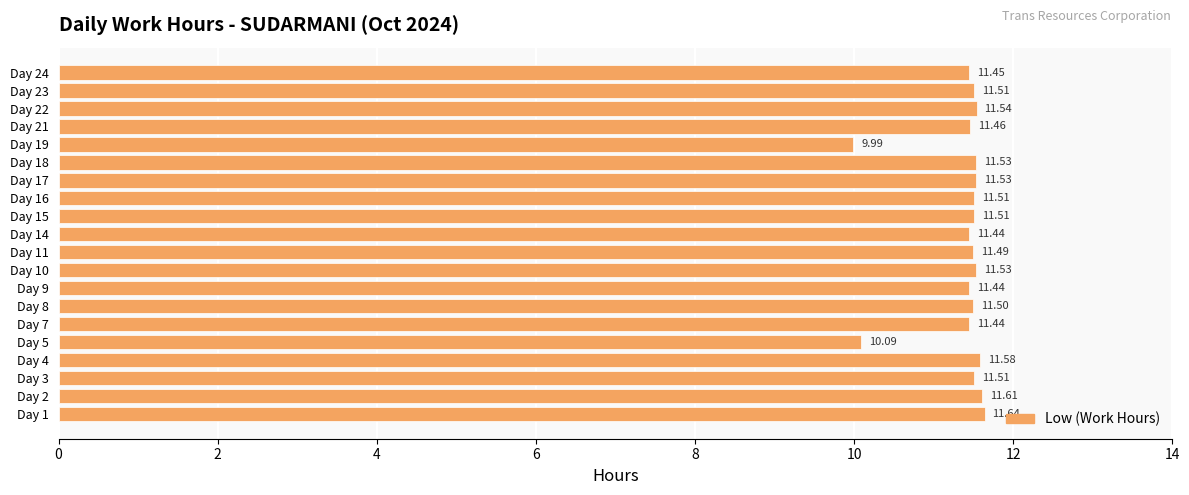

What is the sum of the values at Day 15 and Day 24?

23.0